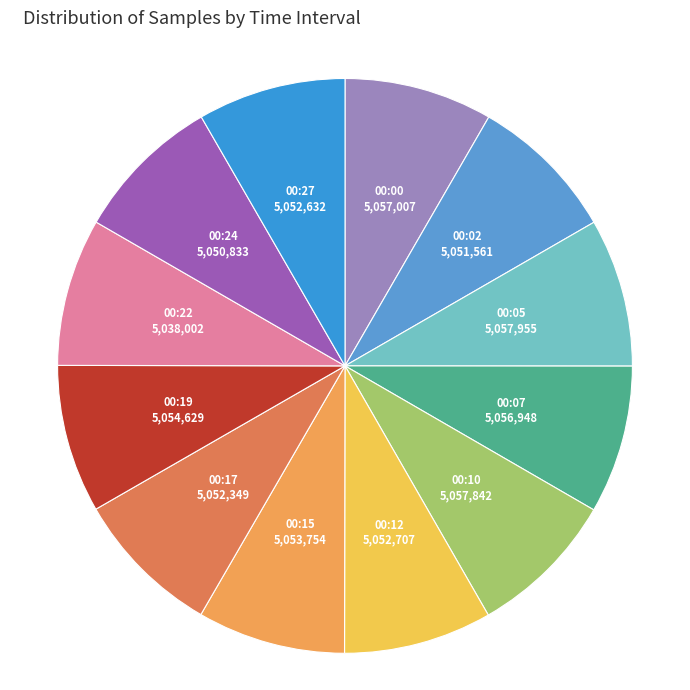

Count the number of slices in the pie.

12